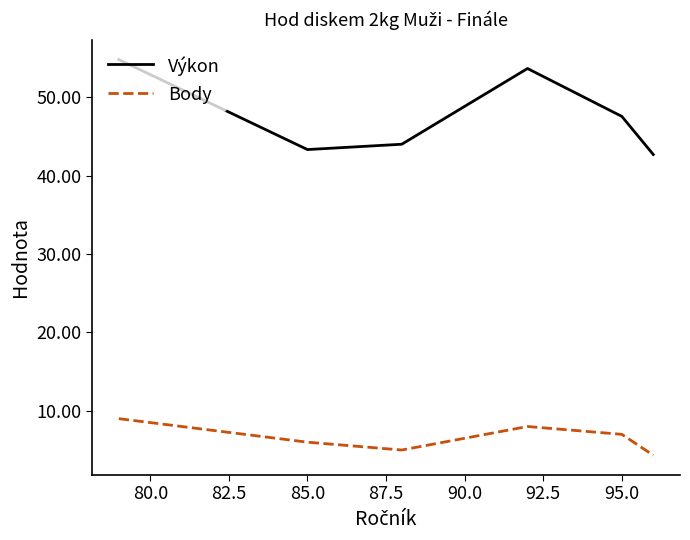

List the series in order of their peak value, highest first.

Výkon, Body